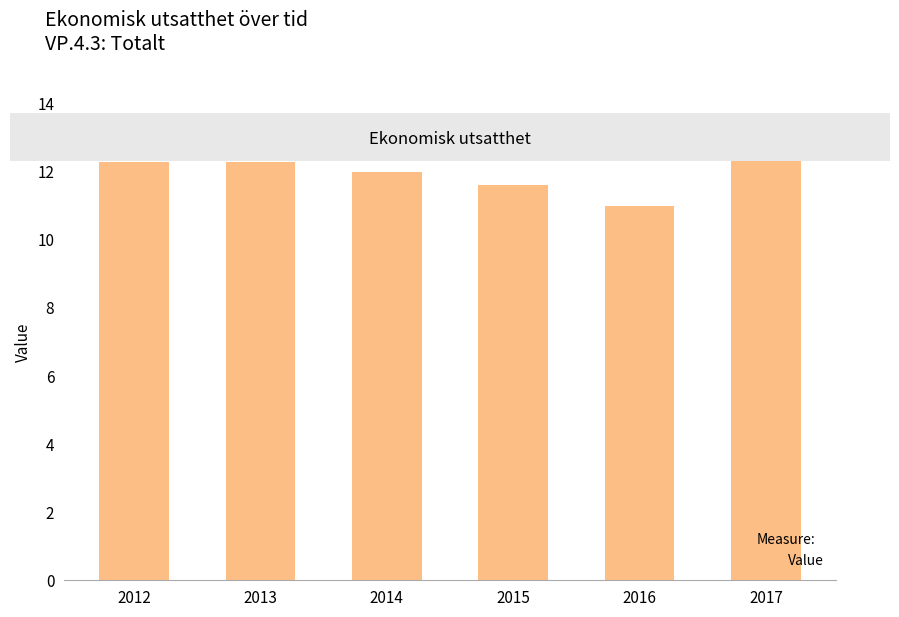

Reading left to right, transcribe all the data shown in this chart.

12.3	12.3	12.0	11.6	11.0	12.4